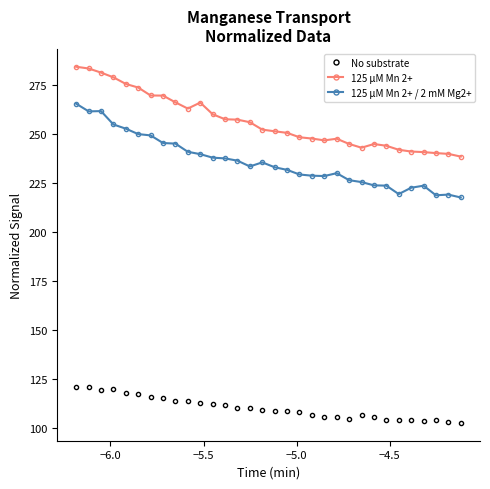

Which series has the largest total across all categories?

125 μM Mn 2+